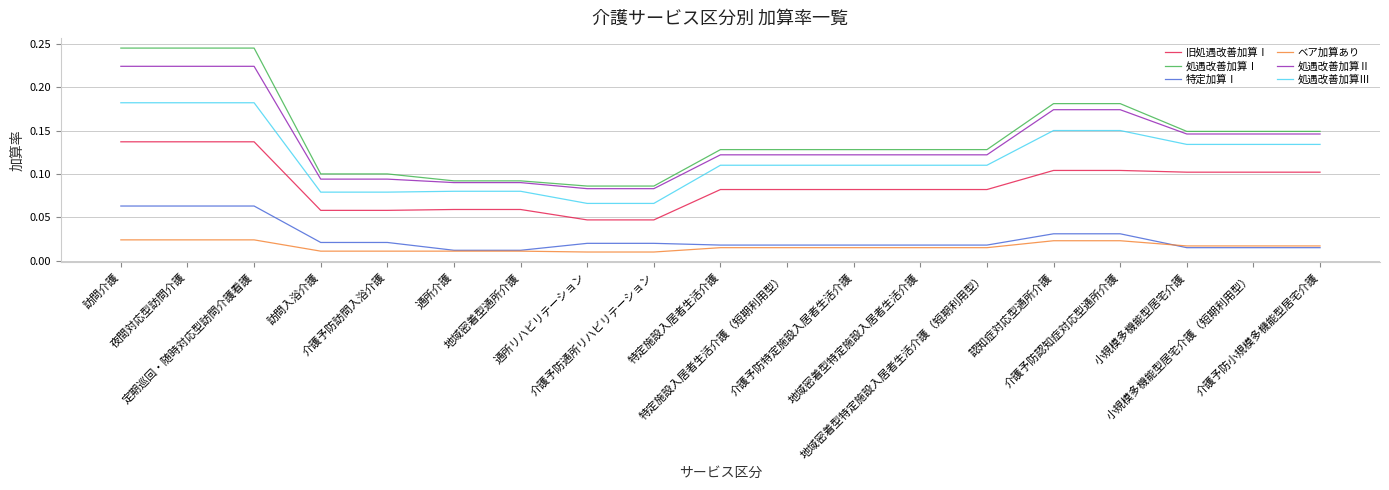

Rank the series by their maximum value, from highest to lowest.

処遇改善加算Ⅰ, 処遇改善加算Ⅱ, 処遇改善加算Ⅲ, 旧処遇改善加算Ⅰ, 特定加算Ⅰ, ベア加算あり